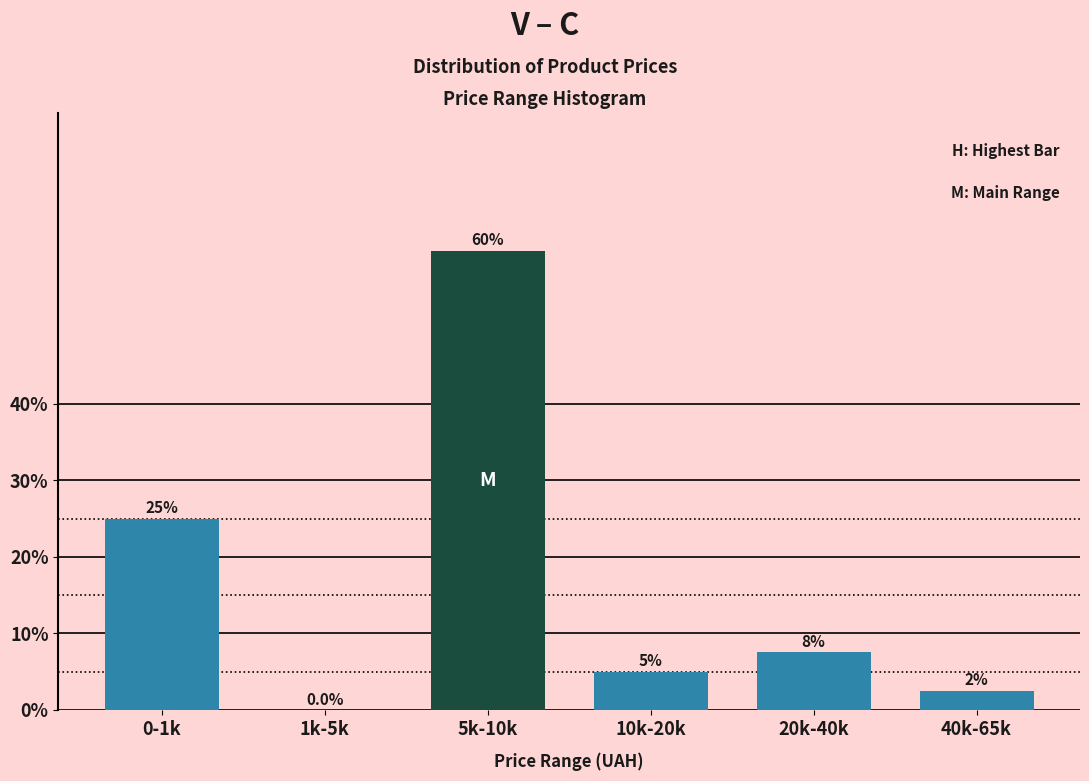

Reading left to right, list all the values displayed in this chart.

0-1k=25.0	1k-5k=0.0	5k-10k=60.0	10k-20k=5.0	20k-40k=7.5	40k-65k=2.5